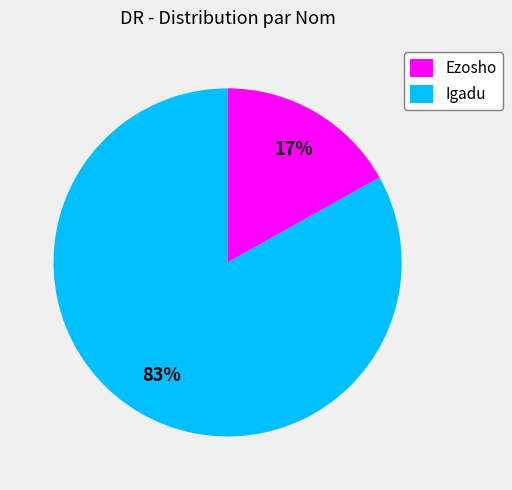

To the nearest percent, what is the average slice percentage?

50%